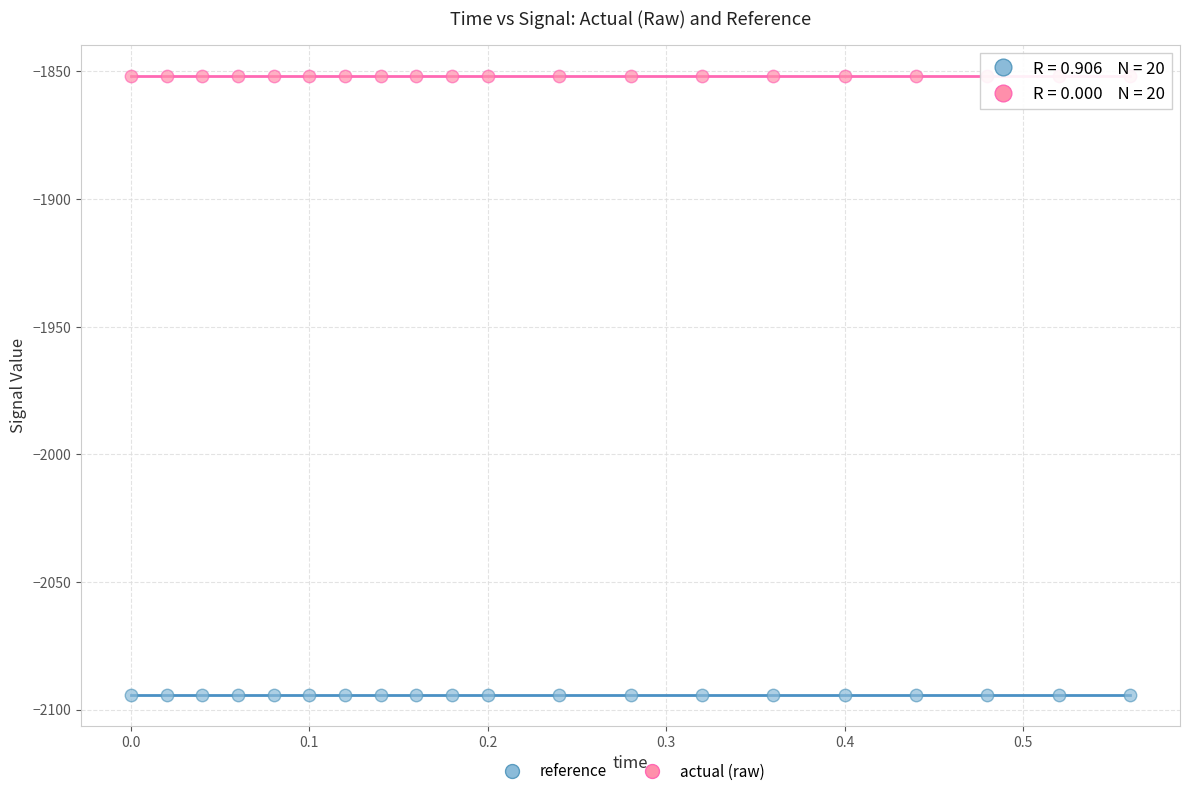

Which series contains the lowest Y value?

reference